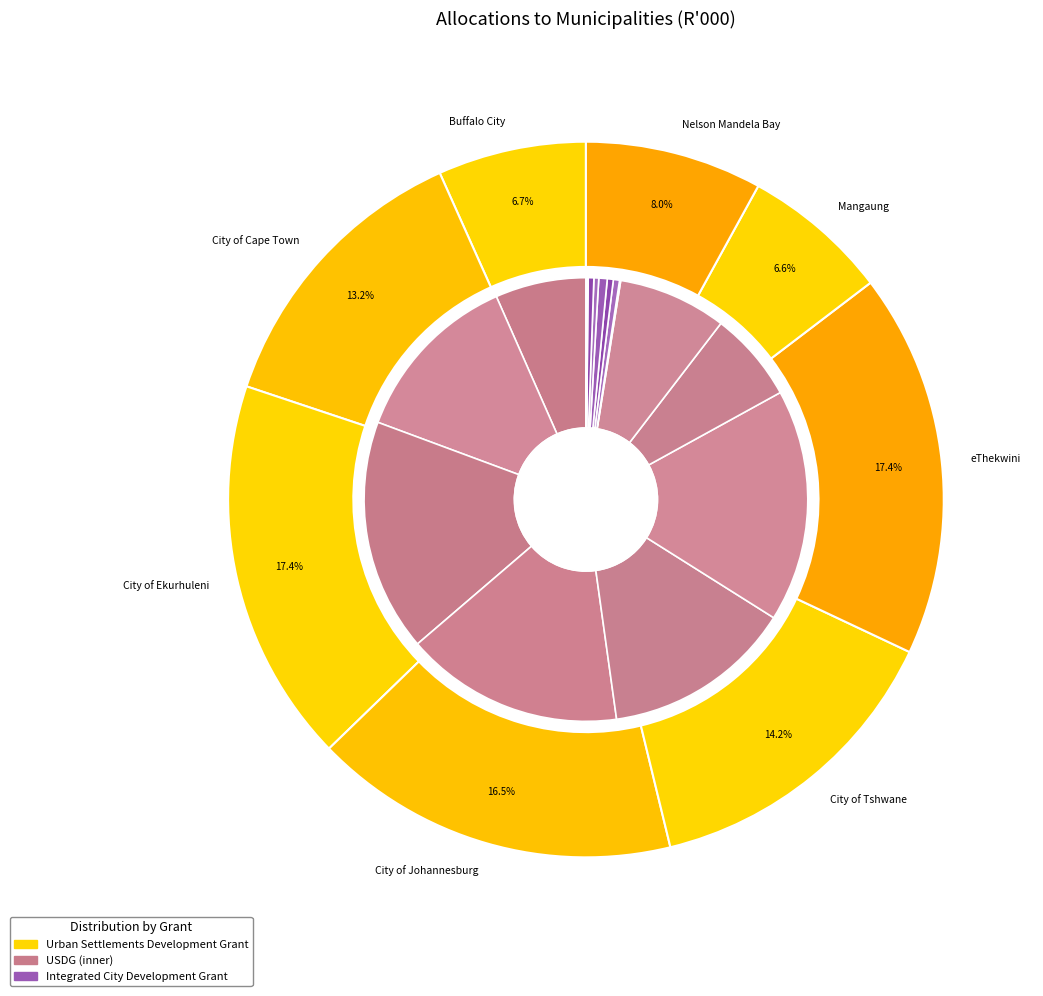

What is the smallest slice in the pie chart?

Mangaung